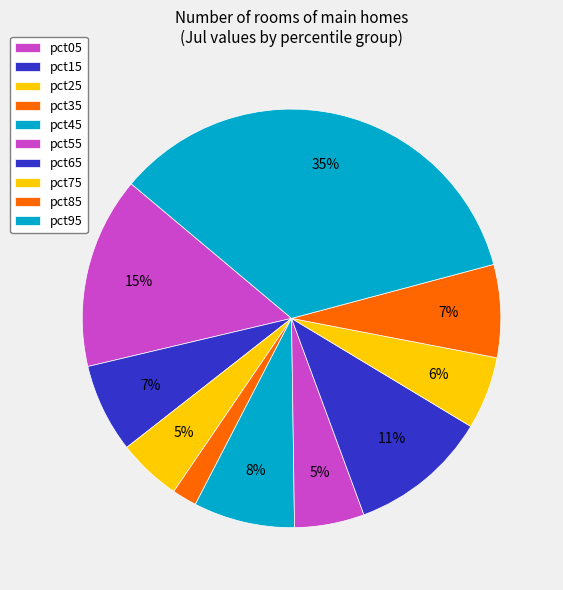

What is the smallest slice in the pie chart?

pct35